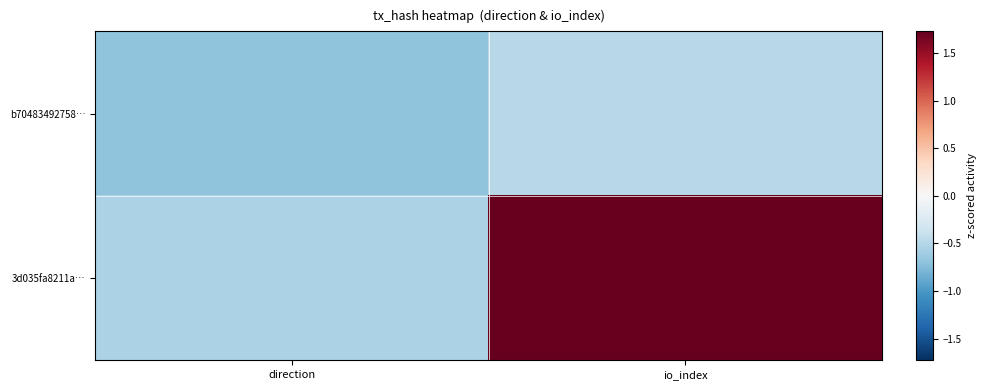

How many distinct data groups are displayed?

2